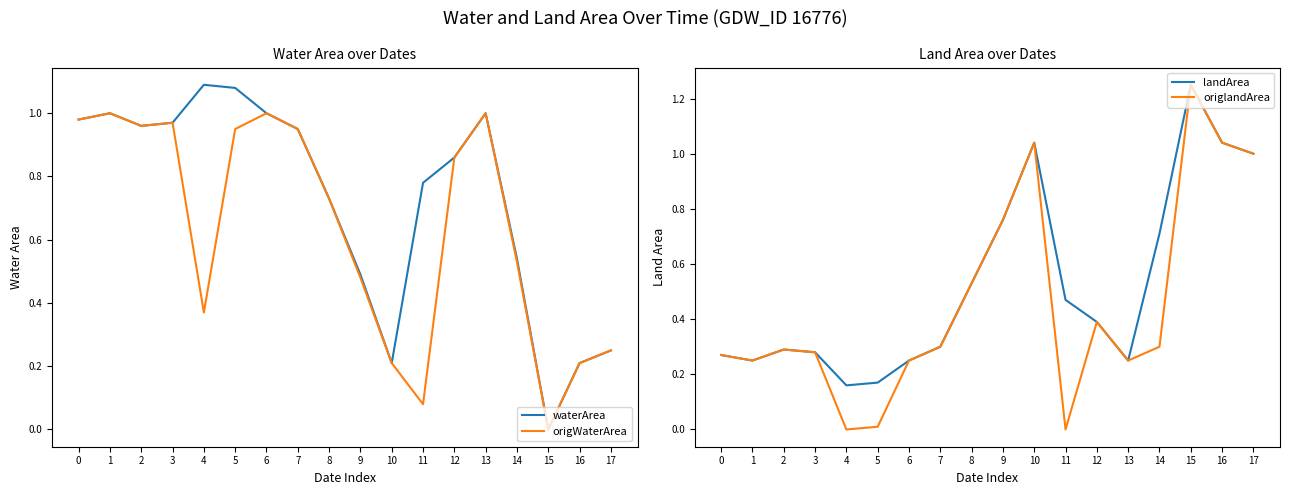

List the series in order of their peak value, lowest first.

origWaterArea, waterArea, landArea, origlandArea